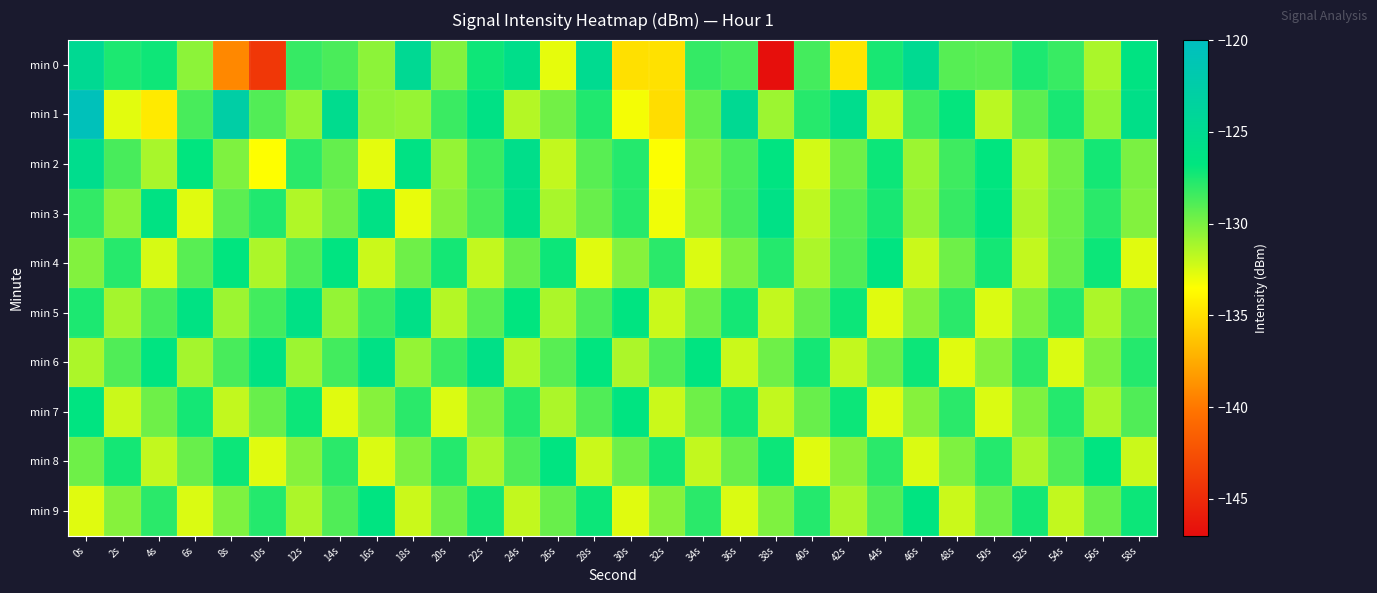

Reading left to right, transcribe all the data shown in this chart.

min 0: 0s=-124.7	2s=-127.5	4s=-127.1	6s=-130.4	8s=-139.1	10s=-144.1	12s=-128.2	14s=-128.7	16s=-130.5	18s=-124.6	20s=-130.2	22s=-127.1	24s=-125.6	26s=-132.8	28s=-125.0	30s=-135.0	32s=-134.9	34s=-128.2	36s=-128.6	38s=-146.7	40s=-128.6	42s=-134.8	44s=-127.4	46s=-124.8	48s=-129.0	50s=-129.2	52s=-127.5	54s=-128.3	56s=-131.3	58s=-126.4
min 1: 0s=-120.5	2s=-132.7	4s=-134.5	6s=-128.7	8s=-122.8	10s=-128.9	12s=-130.7	14s=-125.2	16s=-130.5	18s=-130.7	20s=-128.3	22s=-126.1	24s=-131.5	26s=-129.8	28s=-127.6	30s=-133.2	32s=-135.1	34s=-129.4	36s=-124.7	38s=-130.9	40s=-127.8	42s=-125.3	44s=-132.1	46s=-128.5	48s=-126.9	50s=-131.7	52s=-129.2	54s=-127.4	56s=-130.6	58s=-125.8
min 2: 0s=-125.3	2s=-128.7	4s=-131.2	6s=-126.8	8s=-130.1	10s=-133.5	12s=-127.9	14s=-129.4	16s=-132.8	18s=-126.2	20s=-130.7	22s=-128.3	24s=-125.6	26s=-131.9	28s=-129.1	30s=-127.7	32s=-133.4	34s=-130.2	36s=-128.8	38s=-126.5	40s=-132.3	42s=-129.7	44s=-127.1	46s=-130.9	48s=-128.4	50s=-126.7	52s=-131.5	54s=-129.8	56s=-127.3	58s=-130.0
min 3: 0s=-128.1	2s=-130.5	4s=-126.3	6s=-132.7	8s=-129.2	10s=-127.6	12s=-131.4	14s=-129.8	16s=-126.1	18s=-132.9	20s=-130.3	22s=-128.6	24s=-125.9	26s=-131.2	28s=-129.5	30s=-127.8	32s=-133.1	34s=-130.4	36s=-128.7	38s=-126.0	40s=-131.8	42s=-129.1	44s=-127.4	46s=-130.7	48s=-128.2	50s=-126.5	52s=-131.3	54s=-129.6	56s=-127.9	58s=-130.2
min 4: 0s=-130.2	2s=-127.8	4s=-132.4	6s=-129.1	8s=-126.7	10s=-131.3	12s=-128.9	14s=-126.5	16s=-132.1	18s=-129.7	20s=-127.3	22s=-131.9	24s=-129.5	26s=-127.1	28s=-132.7	30s=-130.3	32s=-127.9	34s=-132.5	36s=-130.1	38s=-127.7	40s=-131.3	42s=-128.9	44s=-126.5	46s=-132.1	48s=-129.7	50s=-127.3	52s=-131.9	54s=-129.5	56s=-127.1	58s=-132.7
min 5: 0s=-127.5	2s=-131.1	4s=-128.7	6s=-126.3	8s=-130.9	10s=-128.5	12s=-126.1	14s=-130.7	16s=-128.3	18s=-125.9	20s=-131.5	22s=-129.1	24s=-126.7	26s=-131.3	28s=-128.9	30s=-126.5	32s=-132.1	34s=-129.7	36s=-127.3	38s=-131.9	40s=-129.5	42s=-127.1	44s=-132.7	46s=-130.3	48s=-127.9	50s=-132.5	52s=-130.1	54s=-127.7	56s=-131.3	58s=-128.9
min 6: 0s=-131.3	2s=-128.9	4s=-126.5	6s=-131.1	8s=-128.7	10s=-126.3	12s=-130.9	14s=-128.5	16s=-126.1	18s=-130.7	20s=-128.3	22s=-125.9	24s=-131.5	26s=-129.1	28s=-126.7	30s=-131.3	32s=-128.9	34s=-126.5	36s=-132.1	38s=-129.7	40s=-127.3	42s=-131.9	44s=-129.5	46s=-127.1	48s=-132.7	50s=-130.3	52s=-127.9	54s=-132.5	56s=-130.1	58s=-127.7
min 7: 0s=-126.5	2s=-132.1	4s=-129.7	6s=-127.3	8s=-131.9	10s=-129.5	12s=-127.1	14s=-132.7	16s=-130.3	18s=-127.9	20s=-132.5	22s=-130.1	24s=-127.7	26s=-131.3	28s=-128.9	30s=-126.5	32s=-132.1	34s=-129.7	36s=-127.3	38s=-131.9	40s=-129.5	42s=-127.1	44s=-132.7	46s=-130.3	48s=-127.9	50s=-132.5	52s=-130.1	54s=-127.7	56s=-131.3	58s=-128.9
min 8: 0s=-129.7	2s=-127.3	4s=-131.9	6s=-129.5	8s=-127.1	10s=-132.7	12s=-130.3	14s=-127.9	16s=-132.5	18s=-130.1	20s=-127.7	22s=-131.3	24s=-128.9	26s=-126.5	28s=-132.1	30s=-129.7	32s=-127.3	34s=-131.9	36s=-129.5	38s=-127.1	40s=-132.7	42s=-130.3	44s=-127.9	46s=-132.5	48s=-130.1	50s=-127.7	52s=-131.3	54s=-128.9	56s=-126.5	58s=-132.1
min 9: 0s=-132.7	2s=-130.3	4s=-127.9	6s=-132.5	8s=-130.1	10s=-127.7	12s=-131.3	14s=-128.9	16s=-126.5	18s=-132.1	20s=-129.7	22s=-127.3	24s=-131.9	26s=-129.5	28s=-127.1	30s=-132.7	32s=-130.3	34s=-127.9	36s=-132.5	38s=-130.1	40s=-127.7	42s=-131.3	44s=-128.9	46s=-126.5	48s=-132.1	50s=-129.7	52s=-127.3	54s=-131.9	56s=-129.5	58s=-127.1